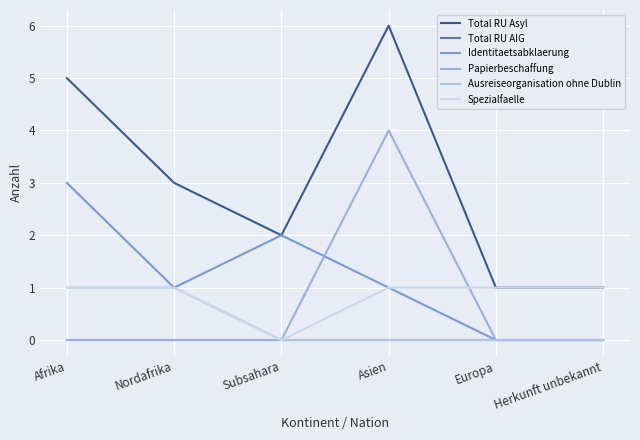

What are all the series names shown in the legend?

Total RU Asyl, Total RU AIG, Identitaetsabklaerung, Papierbeschaffung, Ausreiseorganisation ohne Dublin, Spezialfaelle